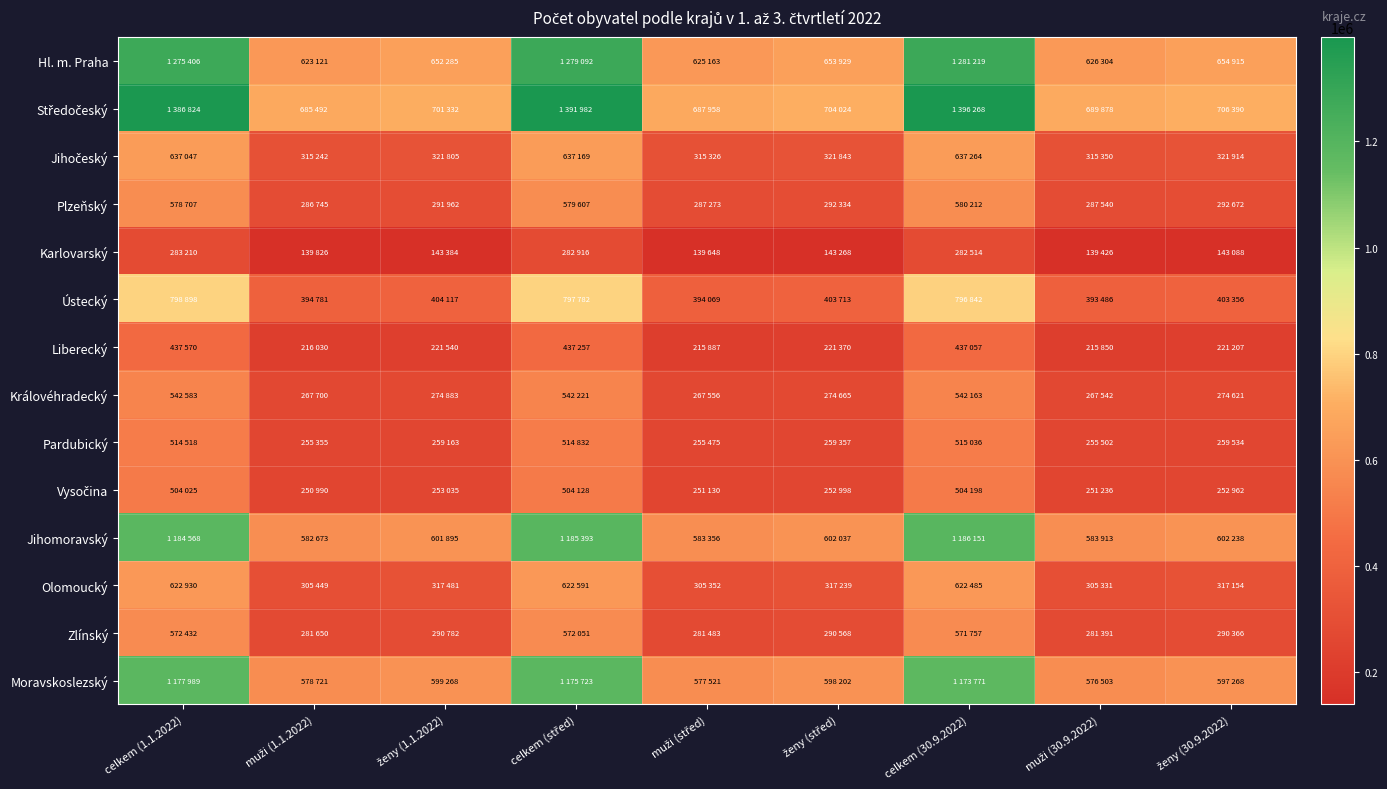

Count the number of data series in this chart.

14